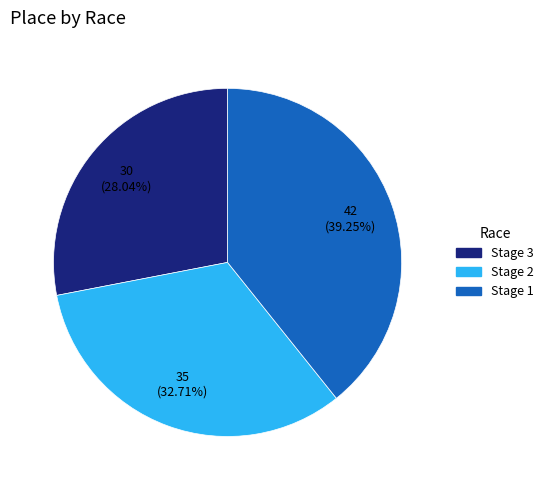

Is there a majority slice in this chart?

No